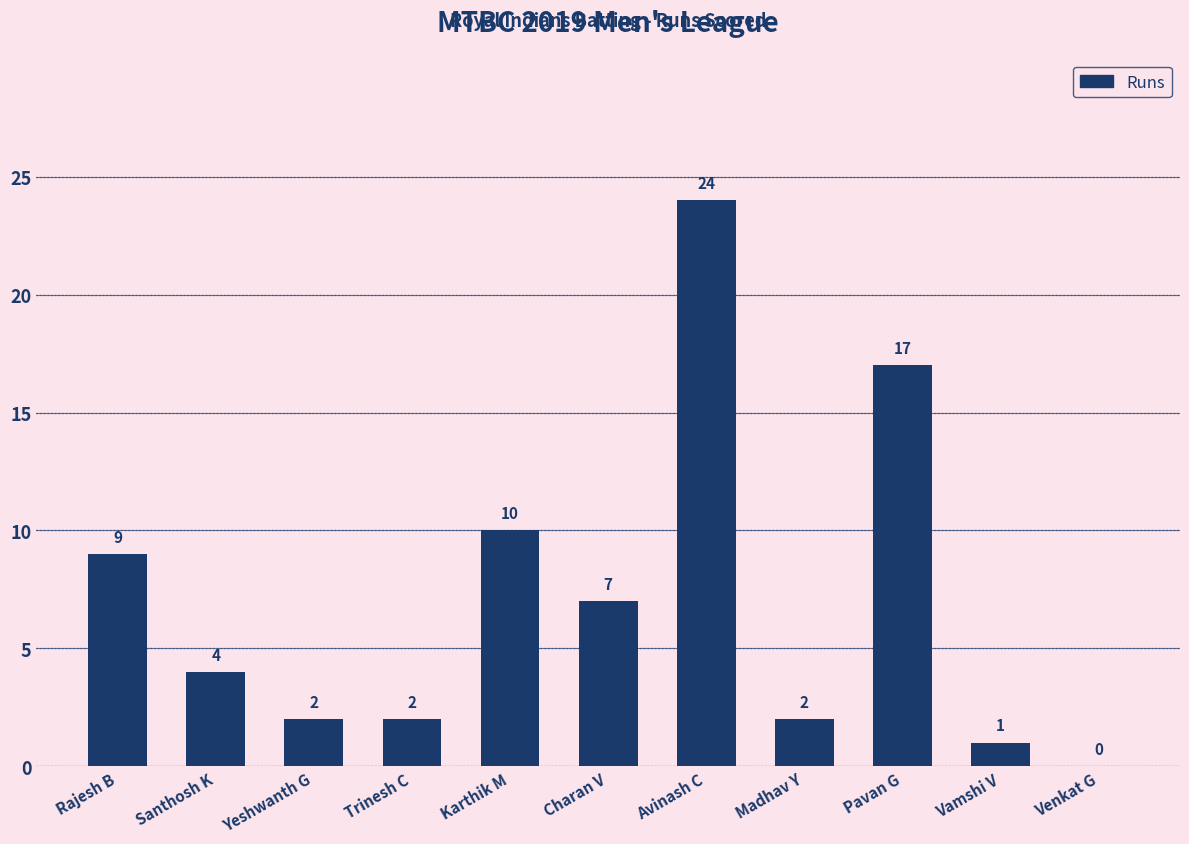

What is the sum of all values?

78